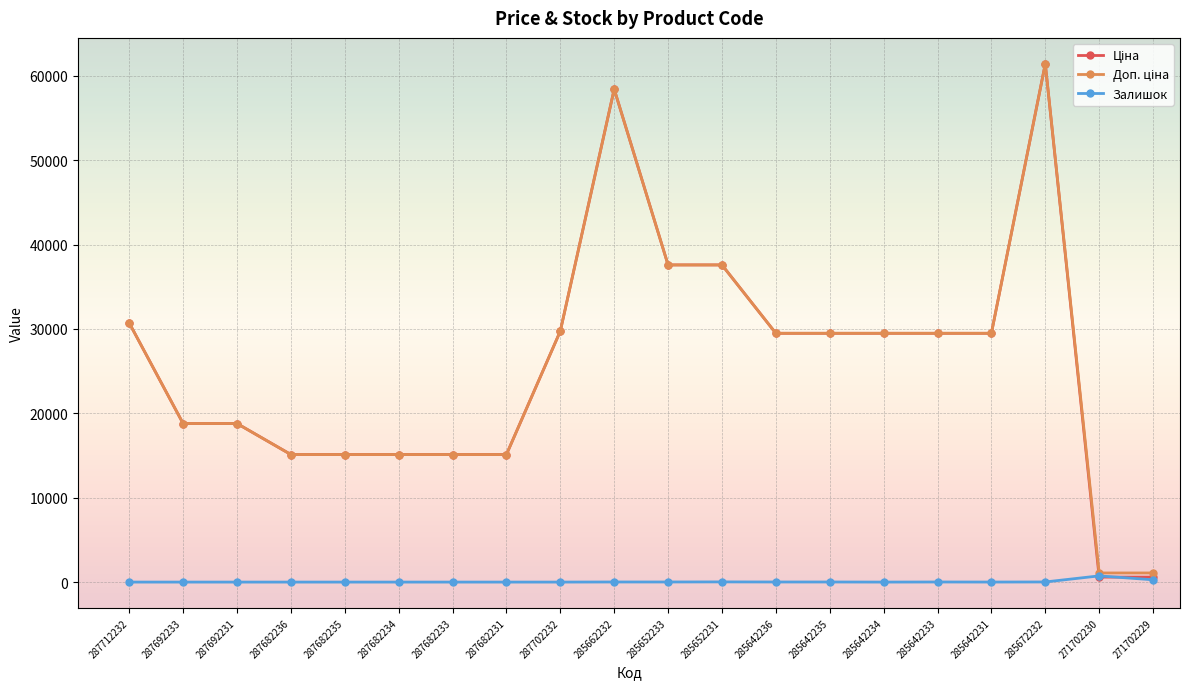

The Залишок series shows 0.0 at 287682235. True or false?

True